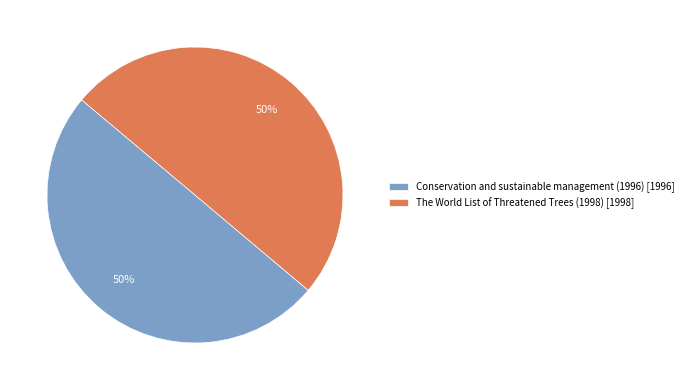

Approximately how many times larger is the value at Conservation and sustainable management (1996) compared to The World List of Threatened Trees (1998)?

1.0